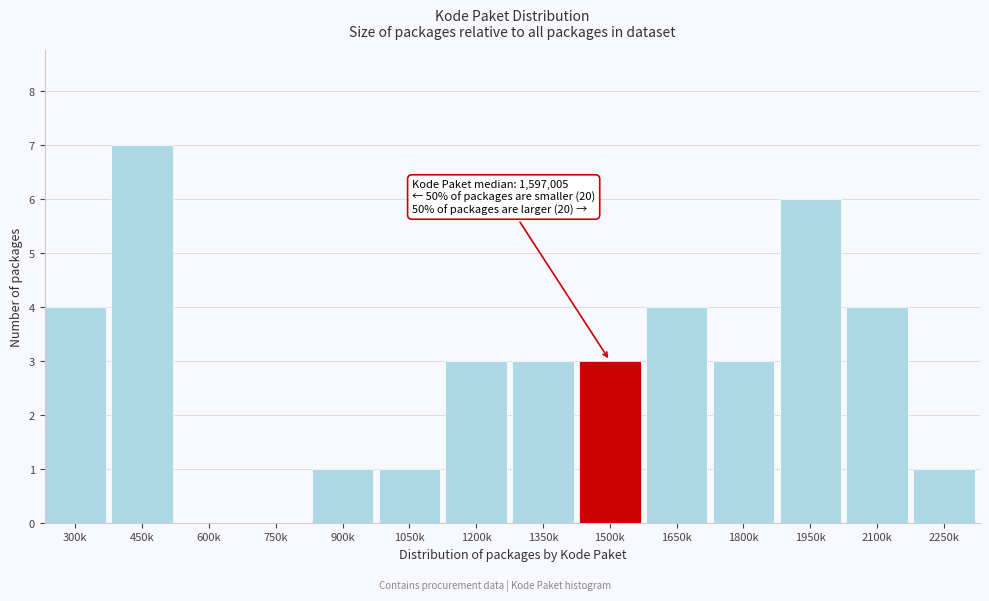

Reading left to right, extract all data points from this chart.

300k=4	450k=7	600k=0	750k=0	900k=1	1050k=1	1200k=3	1350k=3	1500k=3	1650k=4	1800k=3	1950k=6	2100k=4	2250k=1